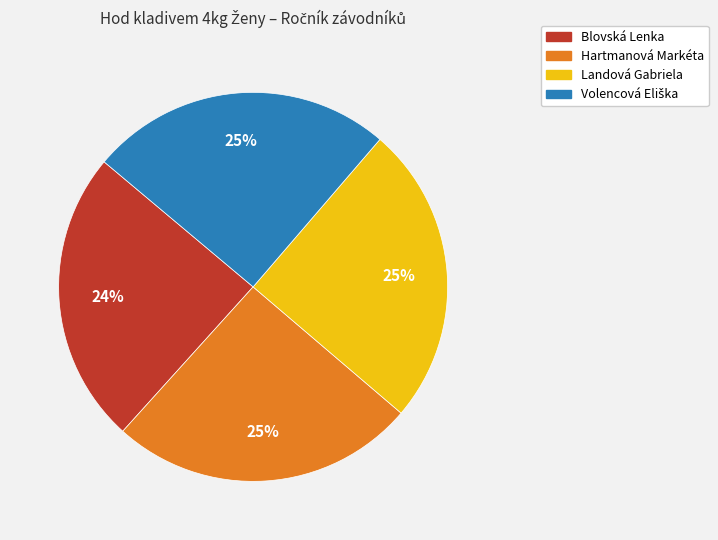

To the nearest percent, what percentage of the pie is Landová Gabriela?

25%